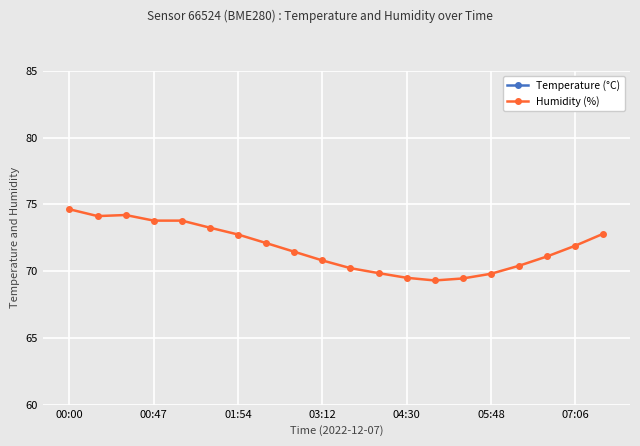

The value of Humidity (%) at 00:00 is 18.7. True or false?

False